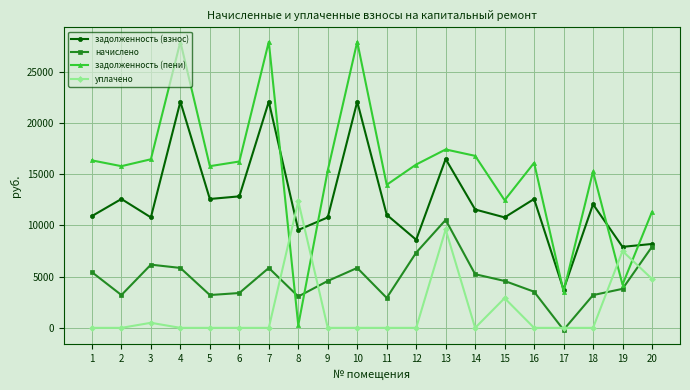

What is the value of the задолженность (взнос) point at the 1st from the left?

10914.8